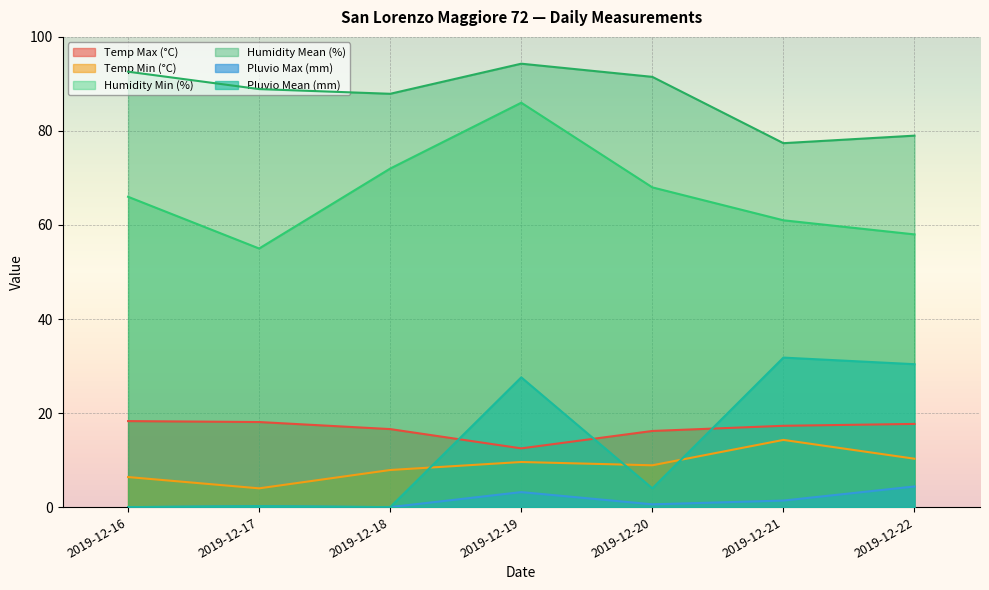

At how many categories does at least one series exceed 55?

7